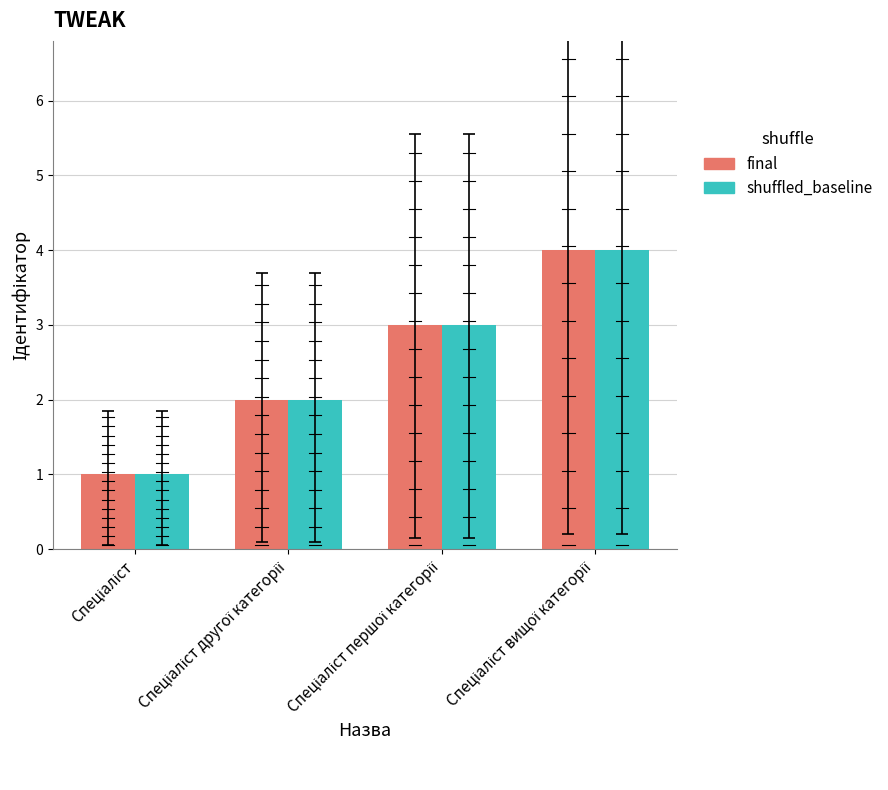

What is the greatest value displayed?

4